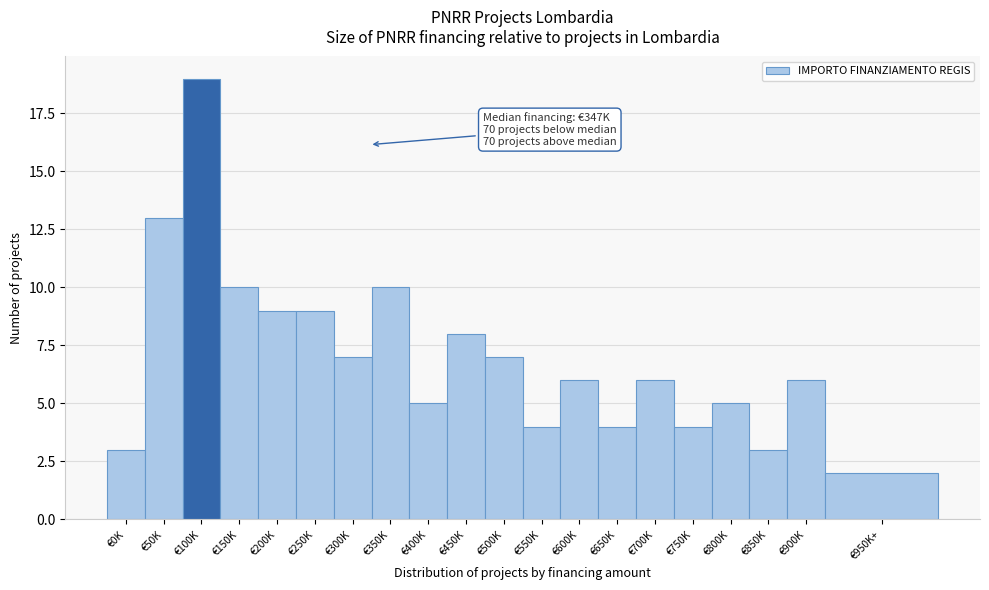

Reading left to right, transcribe all the data shown in this chart.

3	13	19	10	9	9	7	10	5	8	7	4	6	4	6	4	5	3	6	2